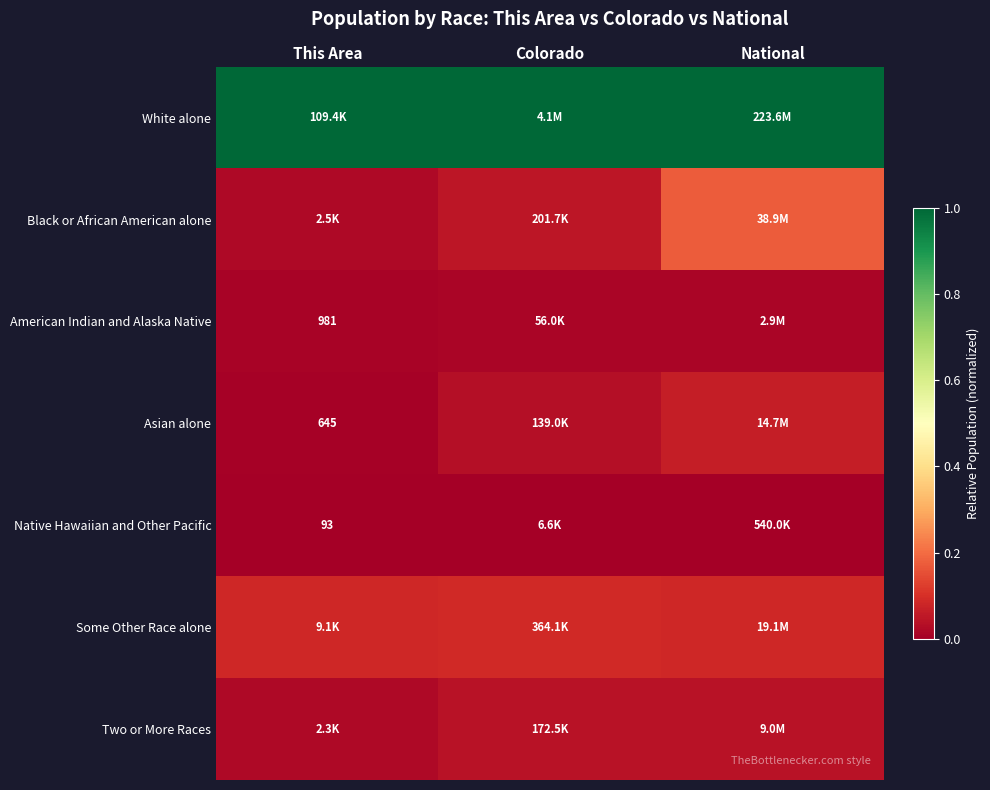

At which label does Black or African American alone reach its peak?

National